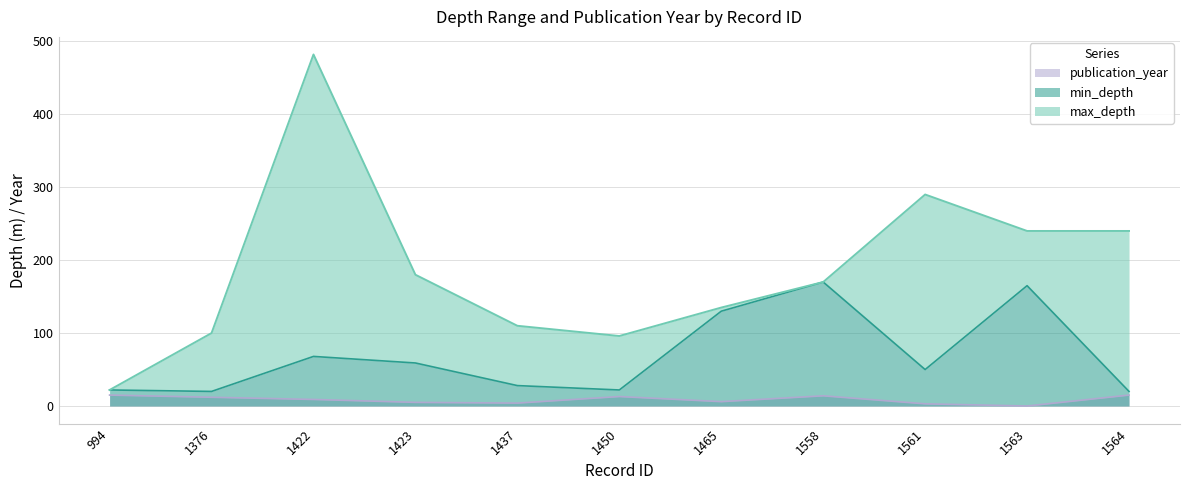

Reading left to right, list all the values displayed in this chart.

max_depth: 994=22	1376=100	1422=482	1423=180	1437=110	1450=96	1465=135	1558=170	1561=290	1563=240	1564=240
min_depth: 994=22	1376=20	1422=68	1423=59	1437=28	1450=22	1465=130	1558=170	1561=50	1563=165	1564=20
publication_year: 994=15	1376=12	1422=9	1423=5	1437=4	1450=13	1465=6	1558=14	1561=3	1563=0	1564=15